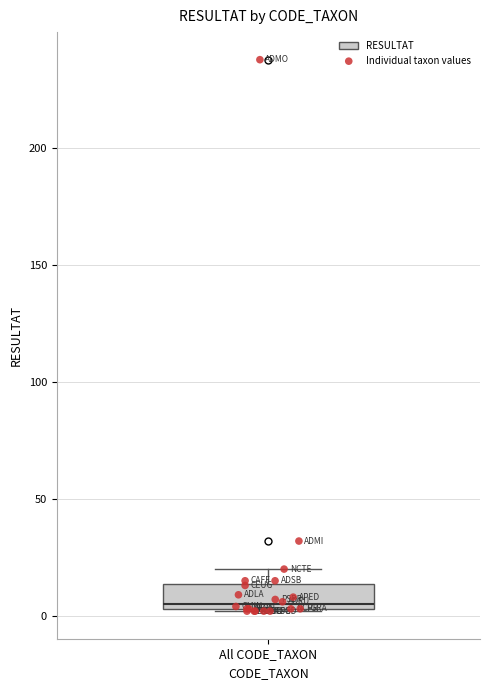

Where is the upper edge of the box for All CODE_TAXON on the y-axis? The values are not printed on the chart, so give them approximately, as read against the axis.

15